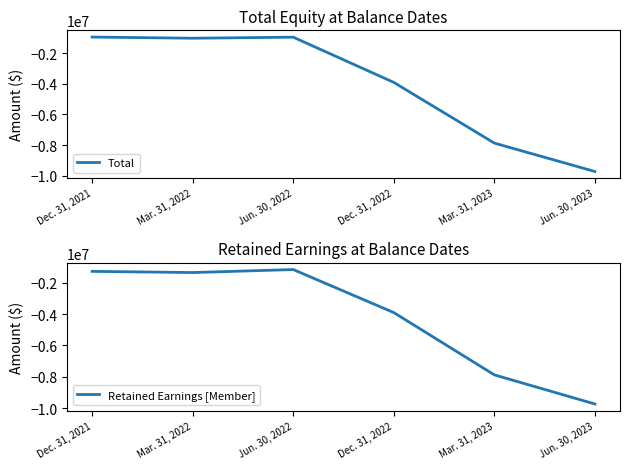

Which category has the highest value in the Retained Earnings [Member] series?

Jun. 30, 2022